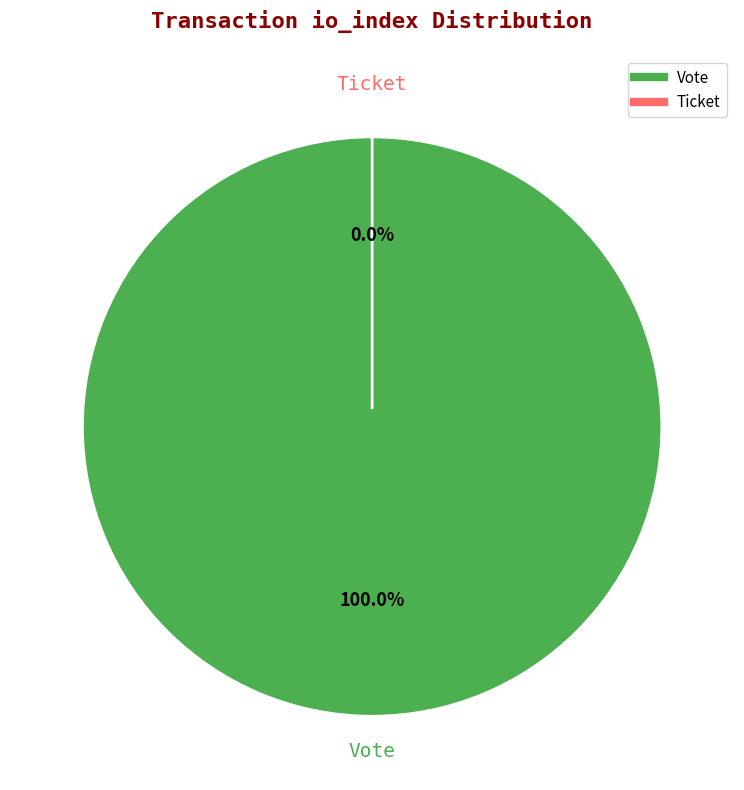

True or false: Ticket accounts for 0% of the total.

True